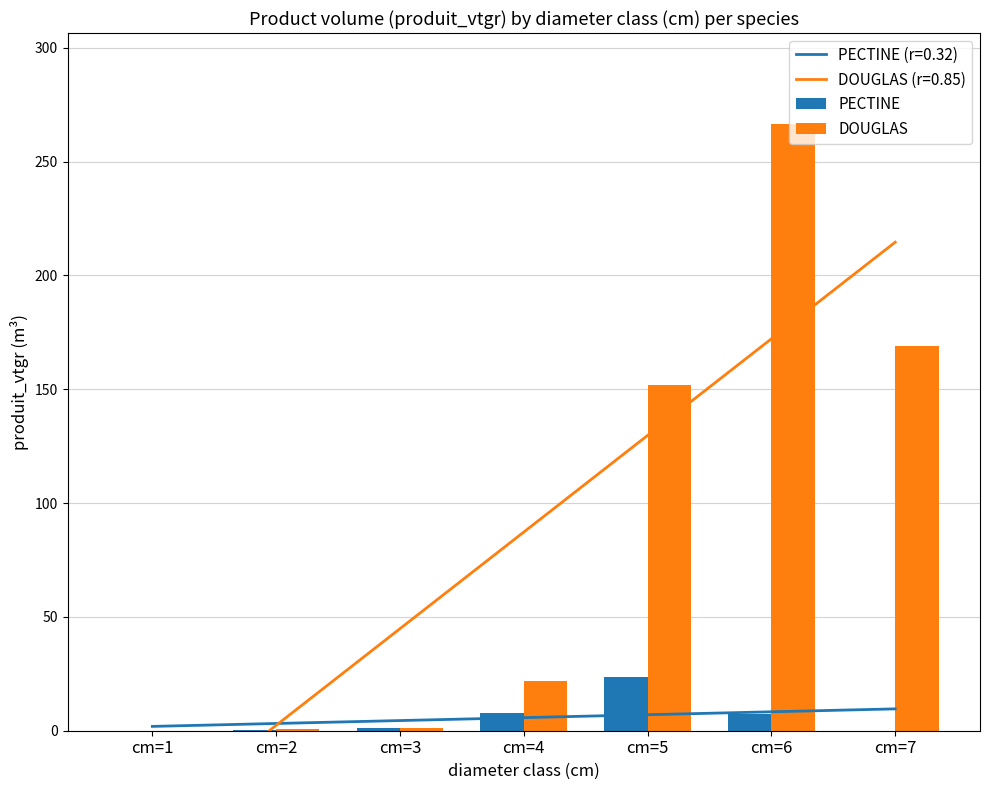

What is the greatest value displayed?

266.5